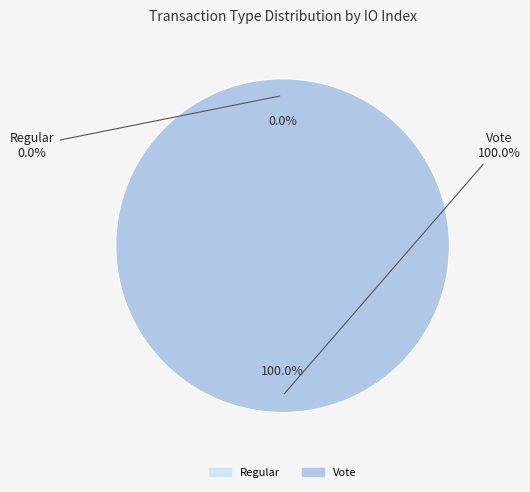

Combined, do Vote and Regular account for over 50%?

Yes